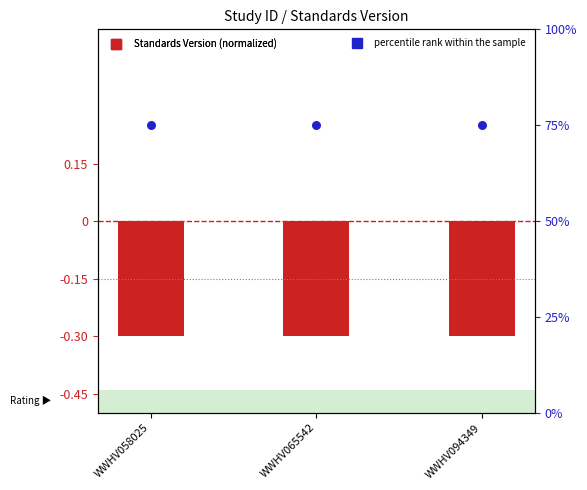

Which series contains the highest Y value?

percentile rank within the sample